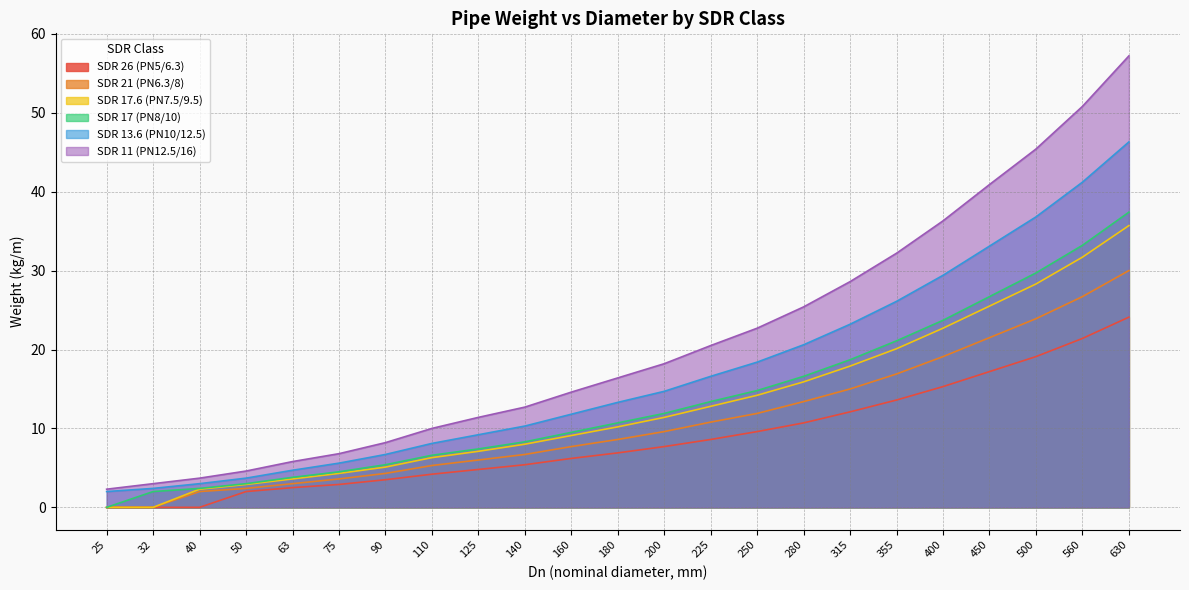

What value does the SDR 21 (PN6.3/8) series have at 140?

6.7